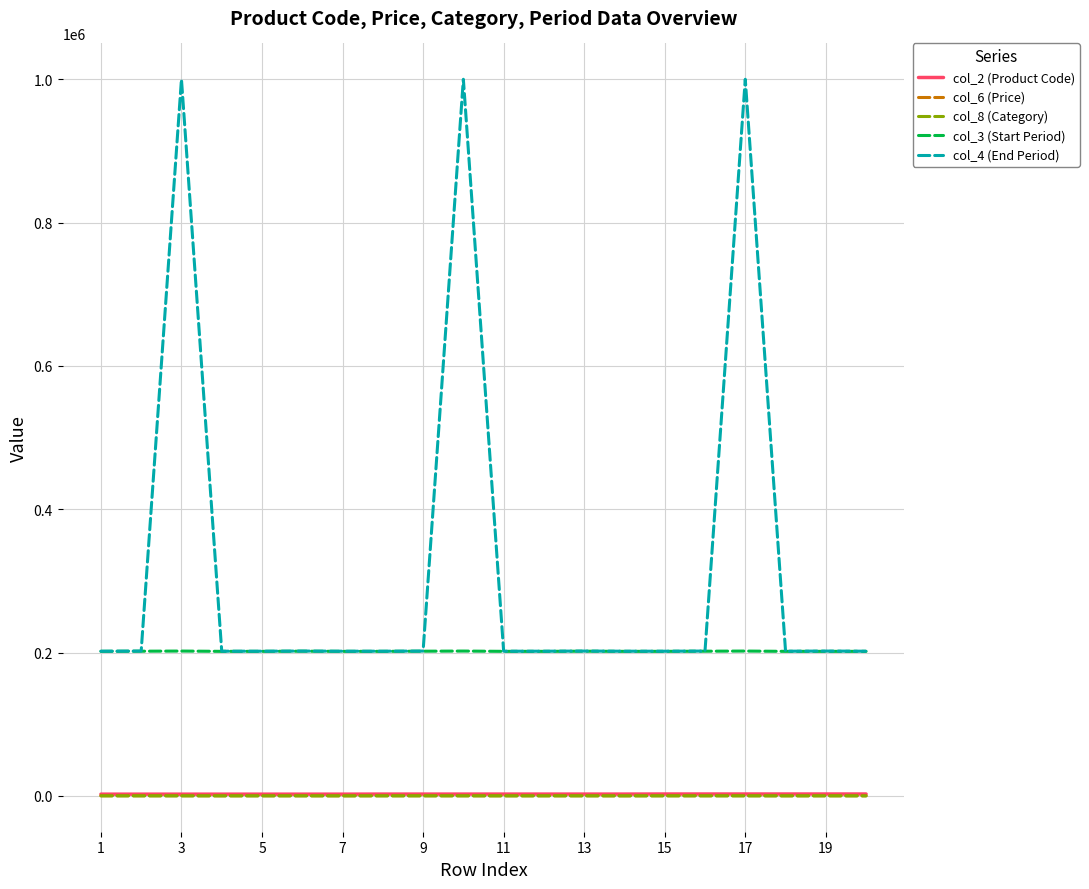

Which series has the largest total across all categories?

col_4 (End Period)